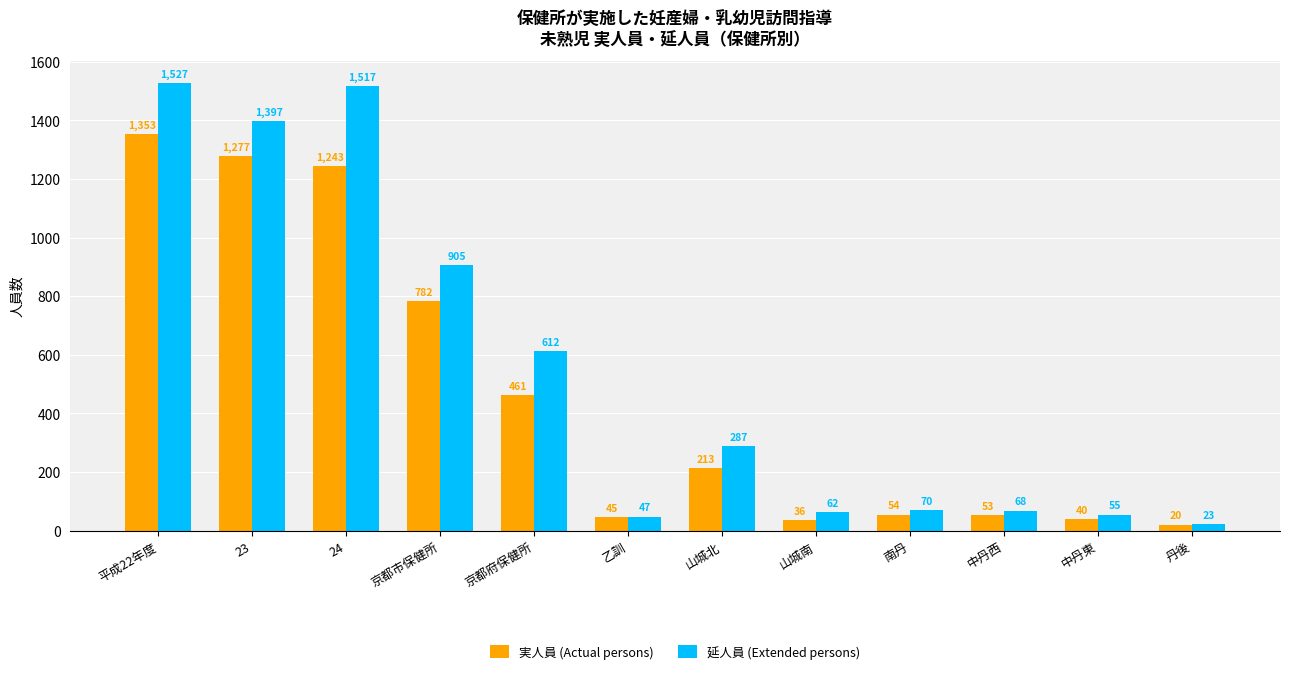

How many data points in 延人員 (Extended persons) are less than 287?

6